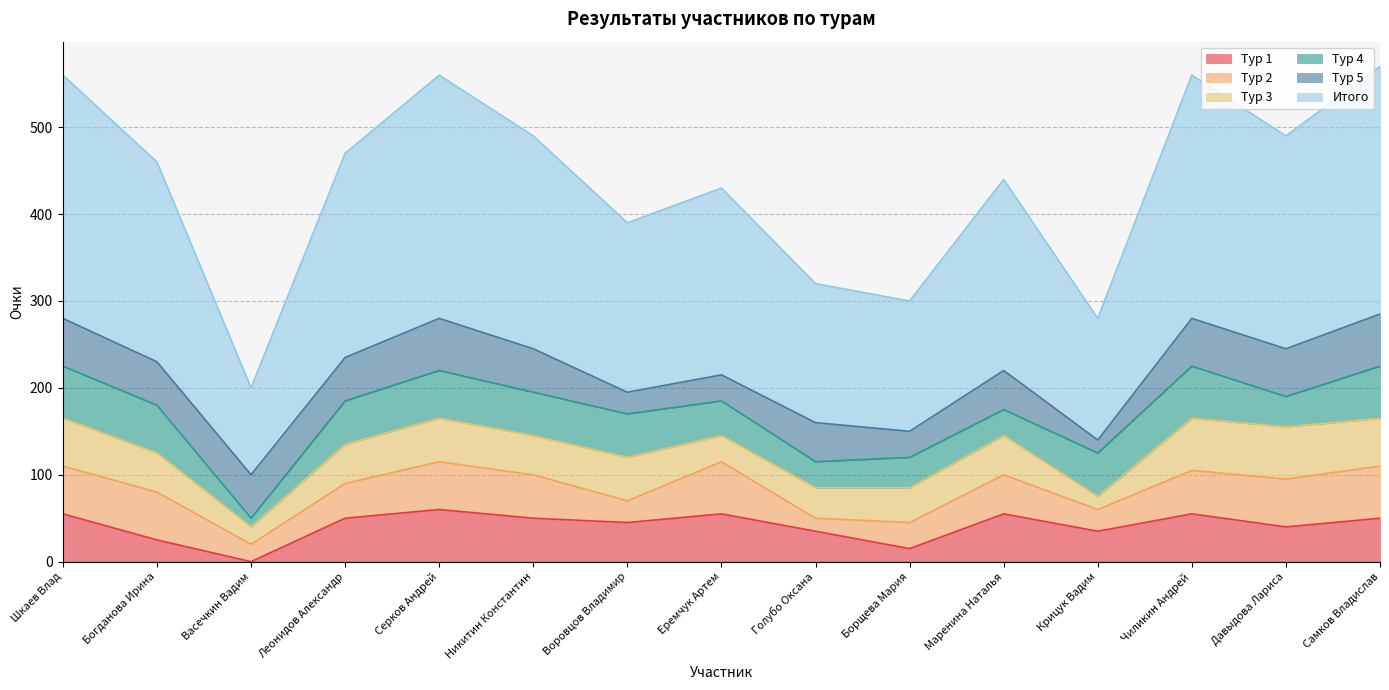

True or false: Тур 2 has a value of 55 at Богданова Ирина.

True